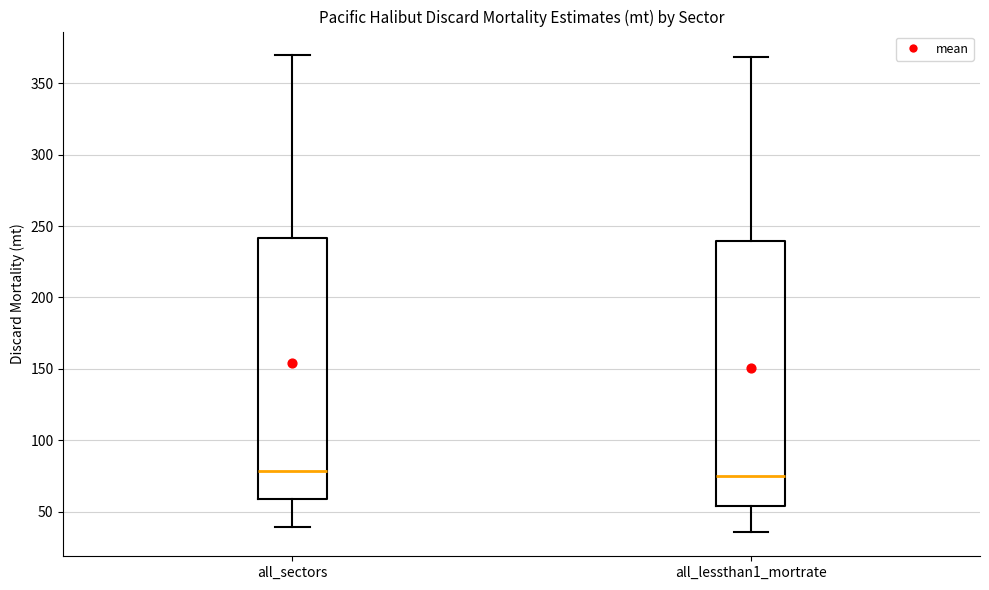

Where does the lower whisker of the box for all_sectors end on the y-axis? The values are not printed on the chart, so give them approximately, as read against the axis.

40